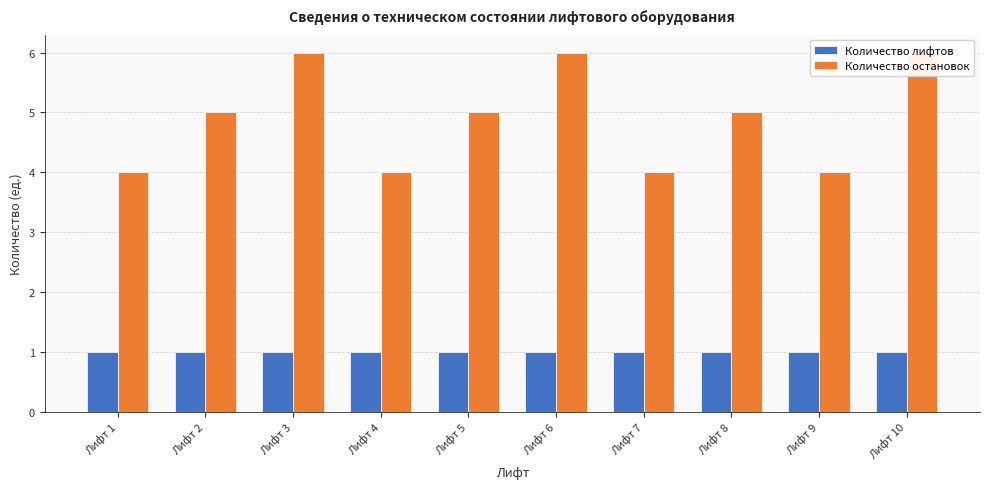

List the series in order of their peak value, highest first.

Количество остановок, Количество лифтов